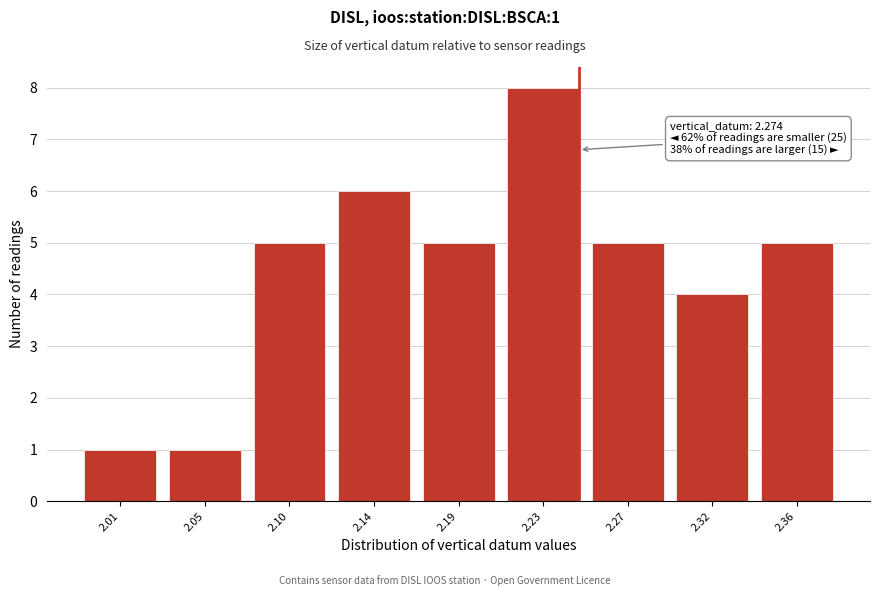

Reading left to right, what are all the values shown in this chart?

1	1	5	6	5	8	5	4	5